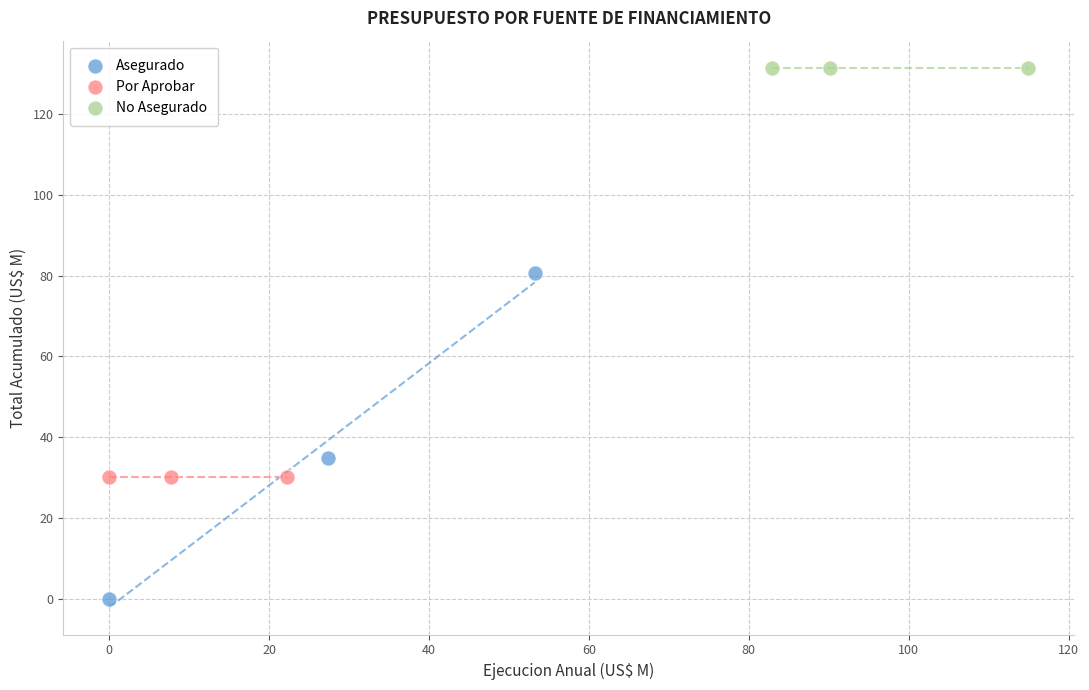

Which series contains the lowest Y value?

Asegurado